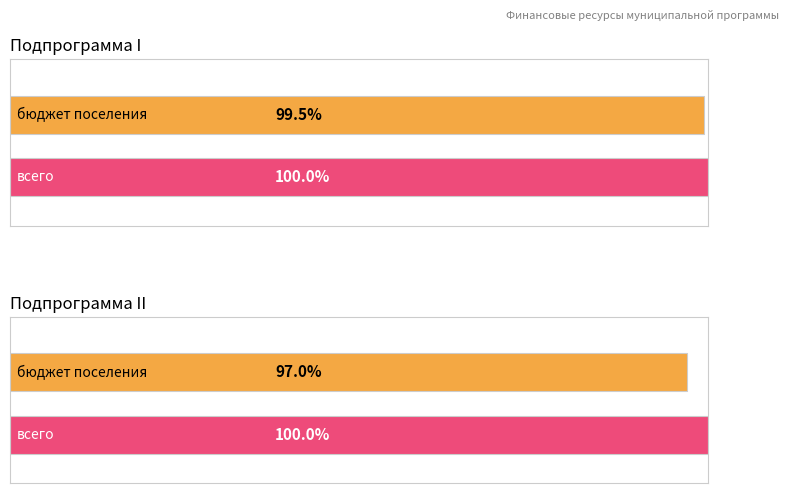

Rank the categories by 2024 value from highest to lowest.

Подпрограмма I, Подпрограмма II